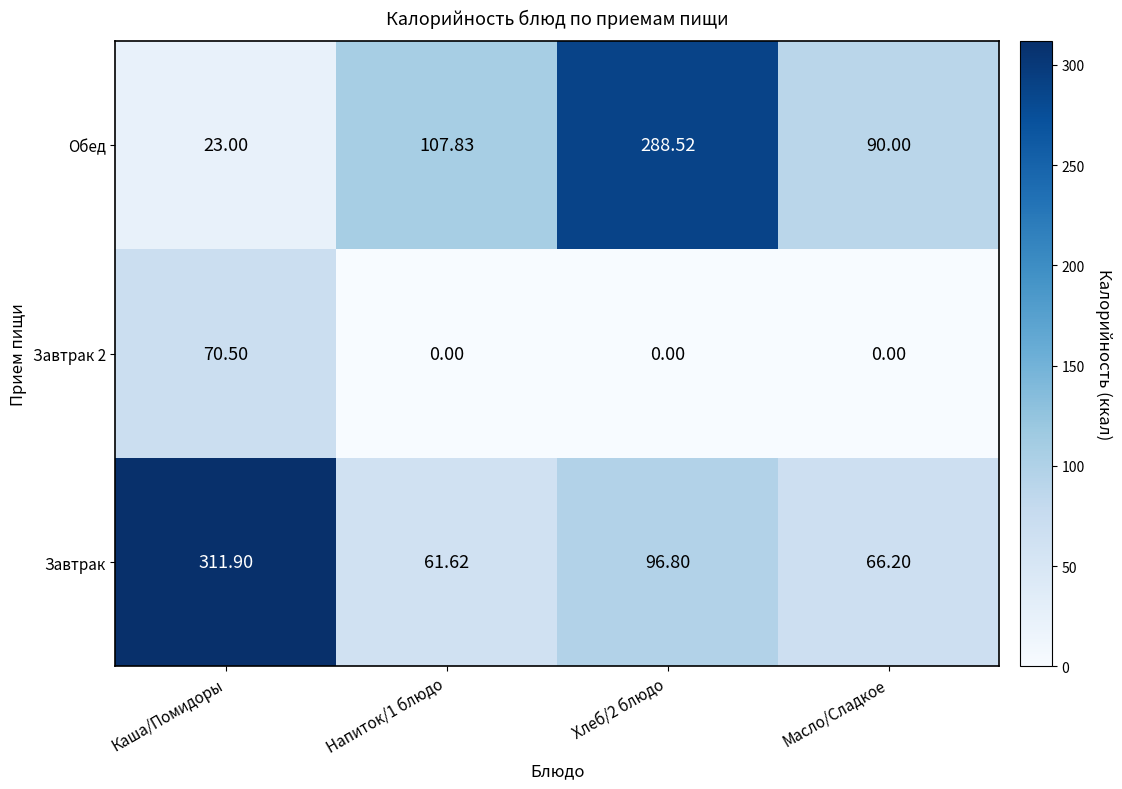

Is the value of Обед at Каша/Помидоры greater than the value of Завтрак at Масло/Сладкое?

No